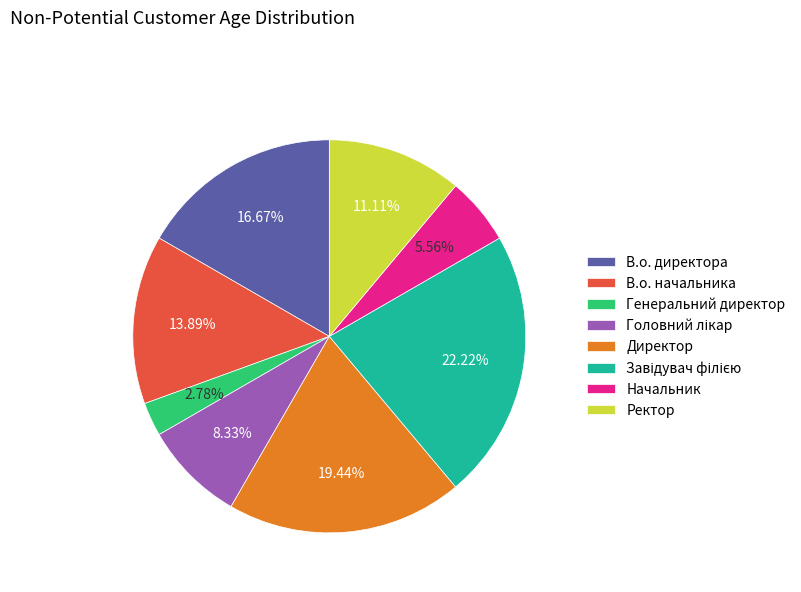

Count the number of slices in the pie.

8